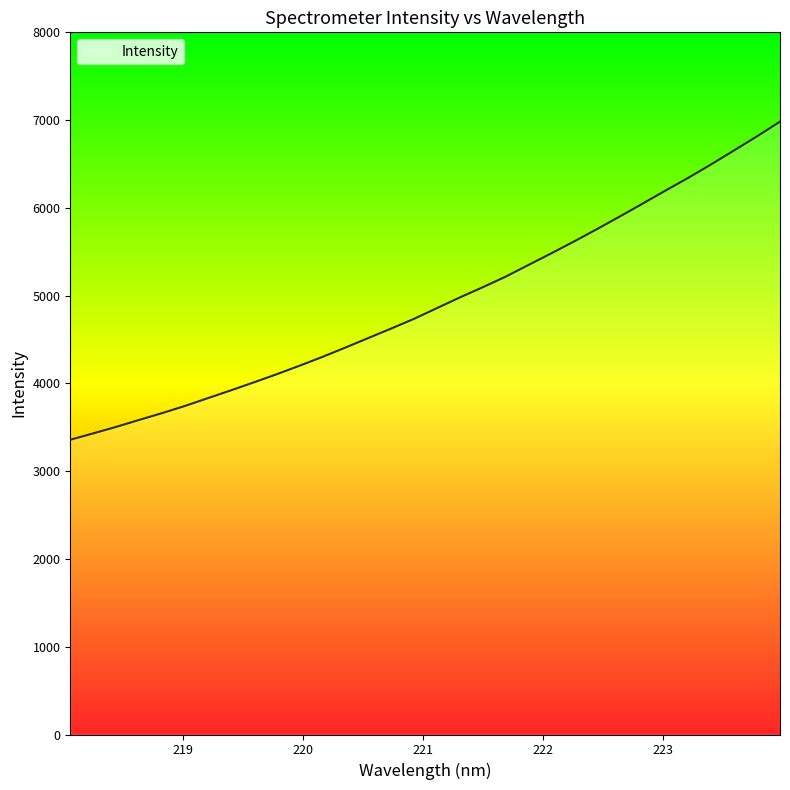

Is this an area chart (filled region under the line)?

No